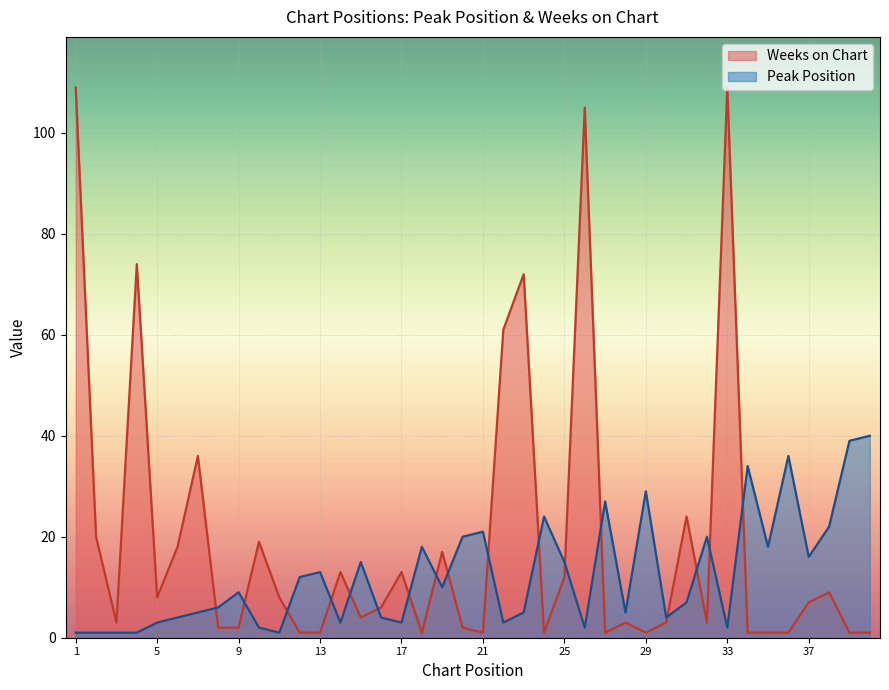

What is the spread (max minus min) of values at 33?

107